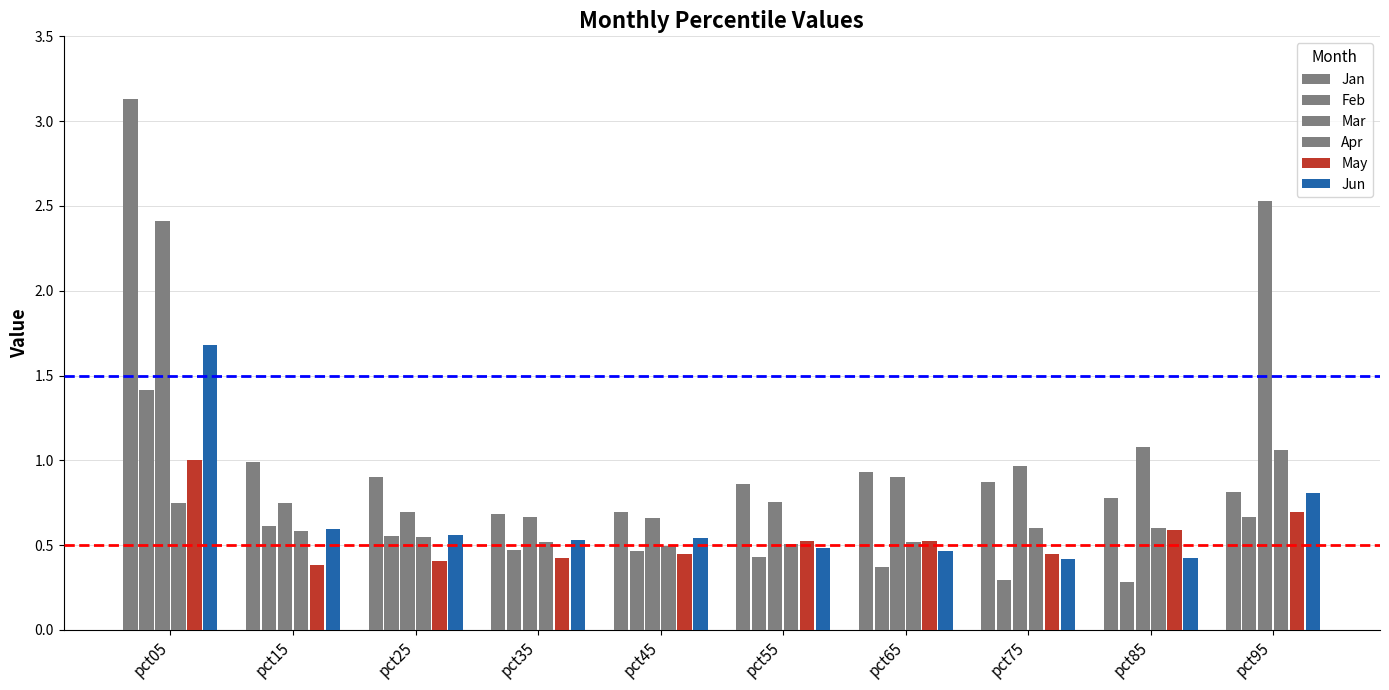

Count the number of categories in the chart.

10